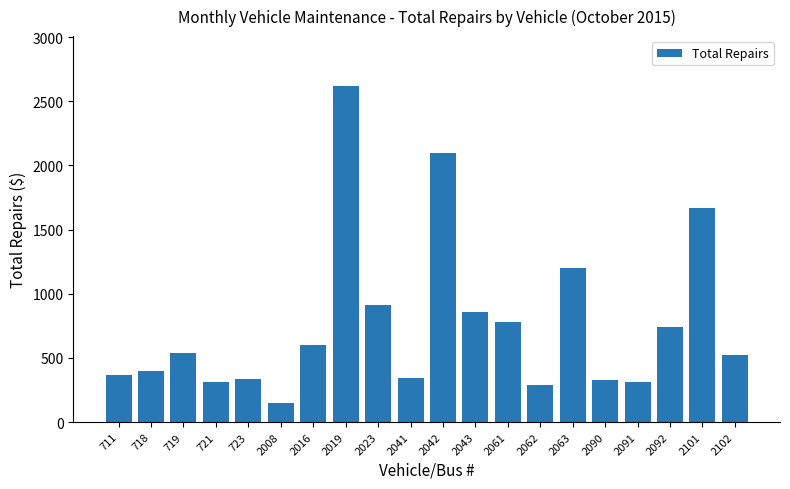

Which label corresponds to the smallest value in the chart?

2008